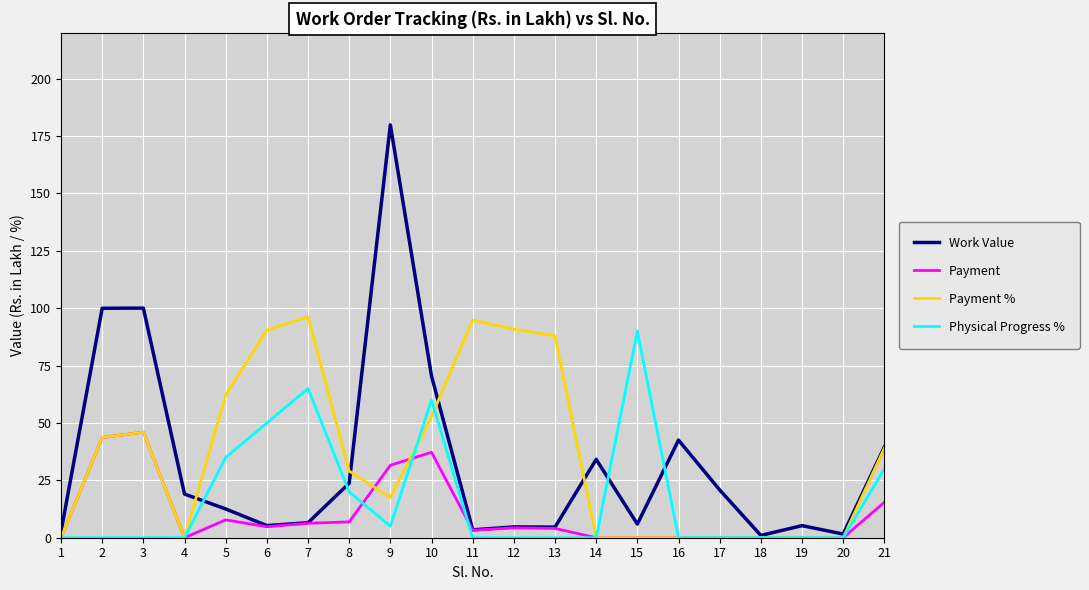

What is the difference between the maximum and minimum values in the Payment series?

46.0